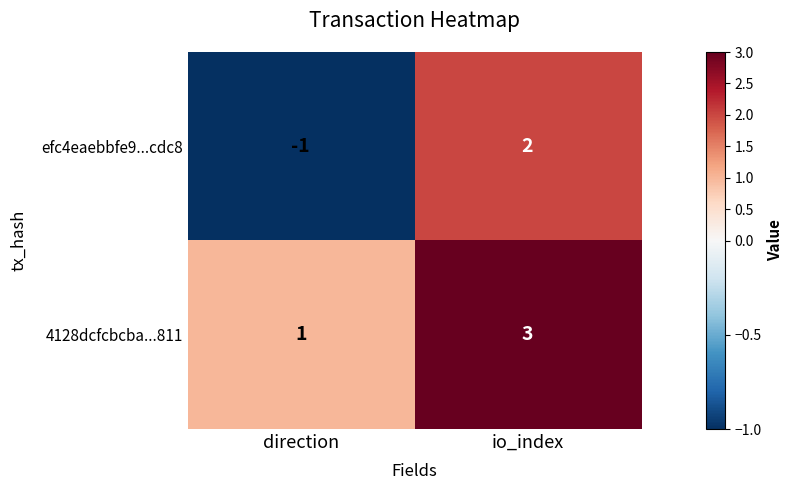

The value of efc4eaebbfe9...cdc8 at direction is -1. True or false?

True